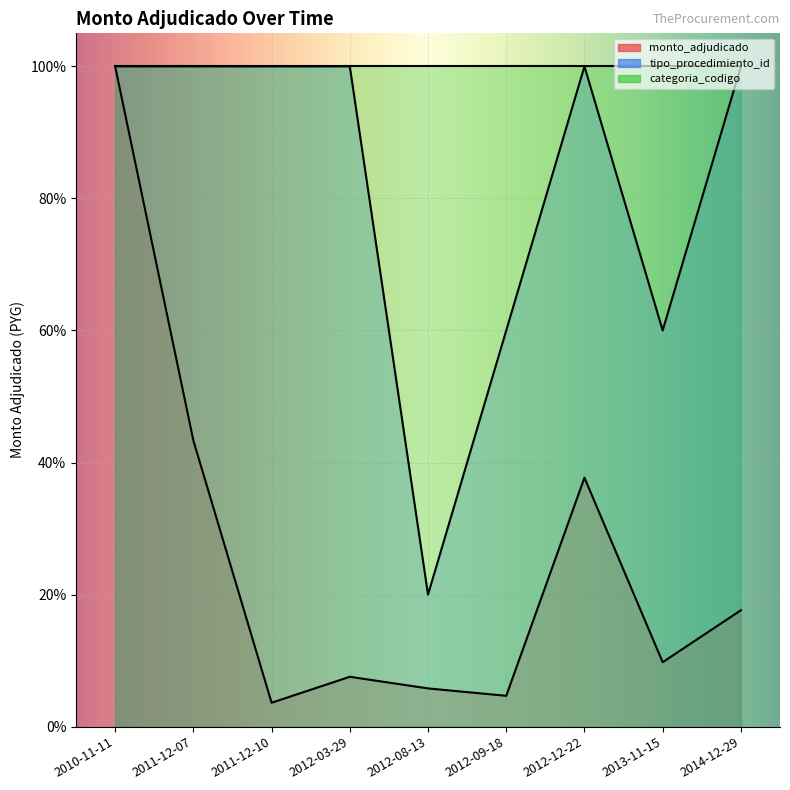

True or false: tipo_procedimiento_id and monto_adjudicado cross at least once.

False